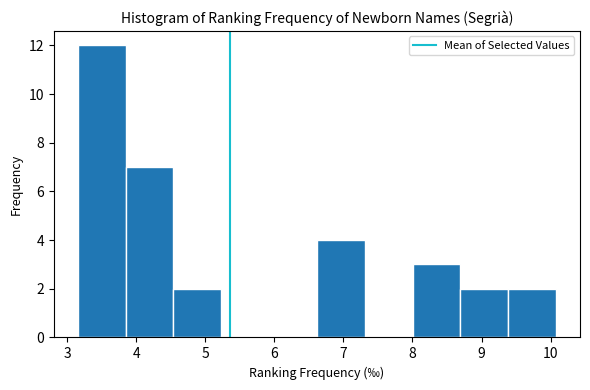

What is the height of the bar covering 8.7 to 9.4 on the x-axis? Neither the bar edges nor the heights are printed on the chart, so give them approximately, as read against the axes.

2